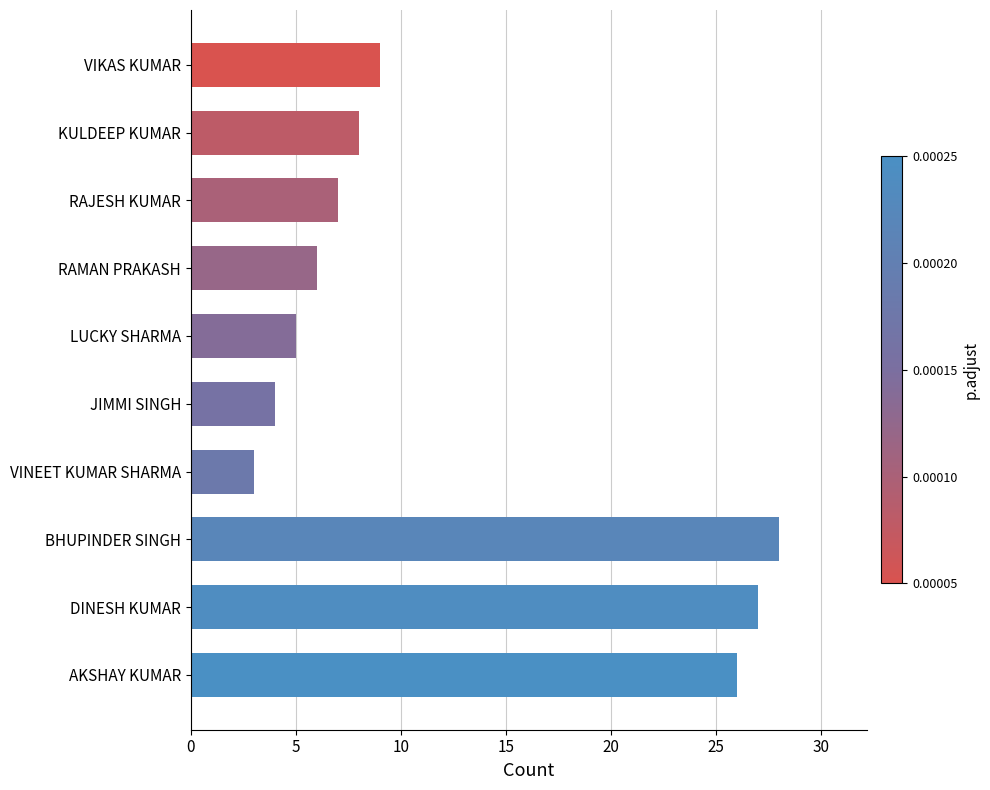

Reading top to bottom, list all the values displayed in this chart.

9	8	7	6	5	4	3	28	27	26